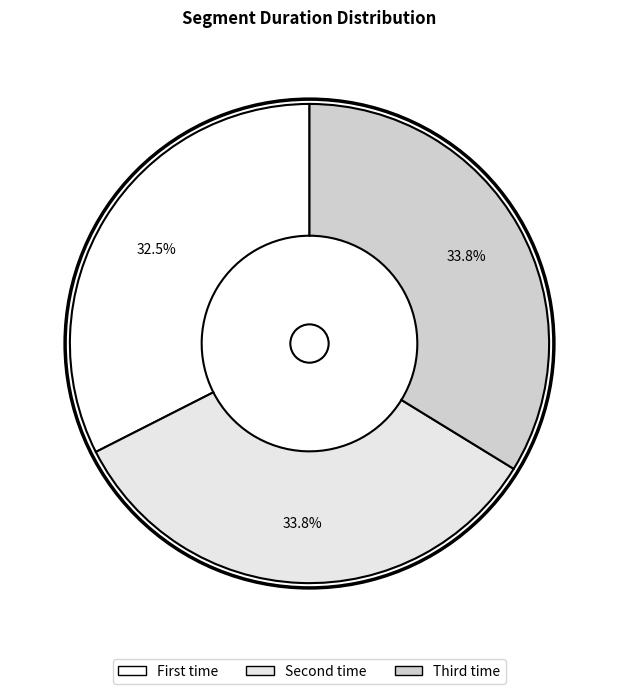

How many slices are in this pie chart?

3